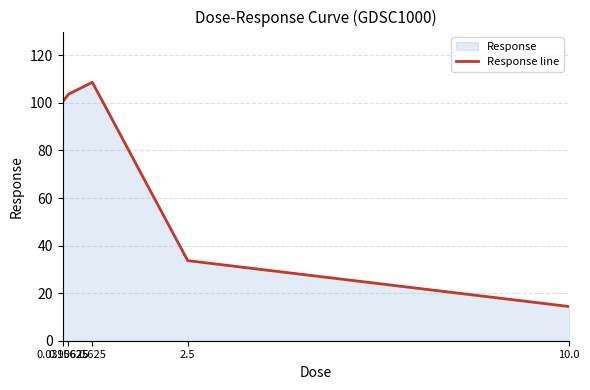

How many interior local peaks (higher than both neighbors) does the data have?

1